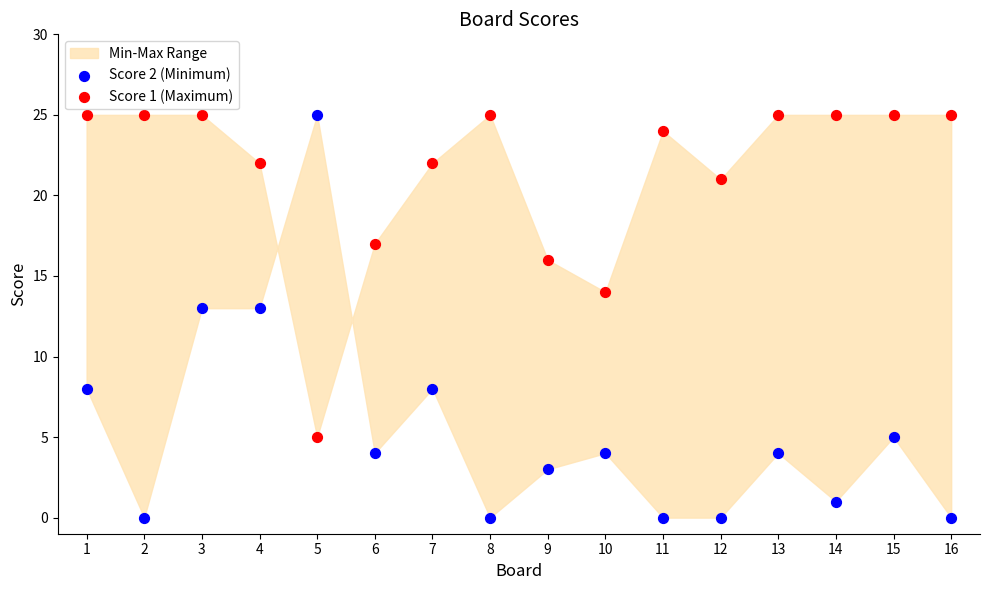

Which series reaches the minimum Y coordinate?

Score 2 (Minimum)